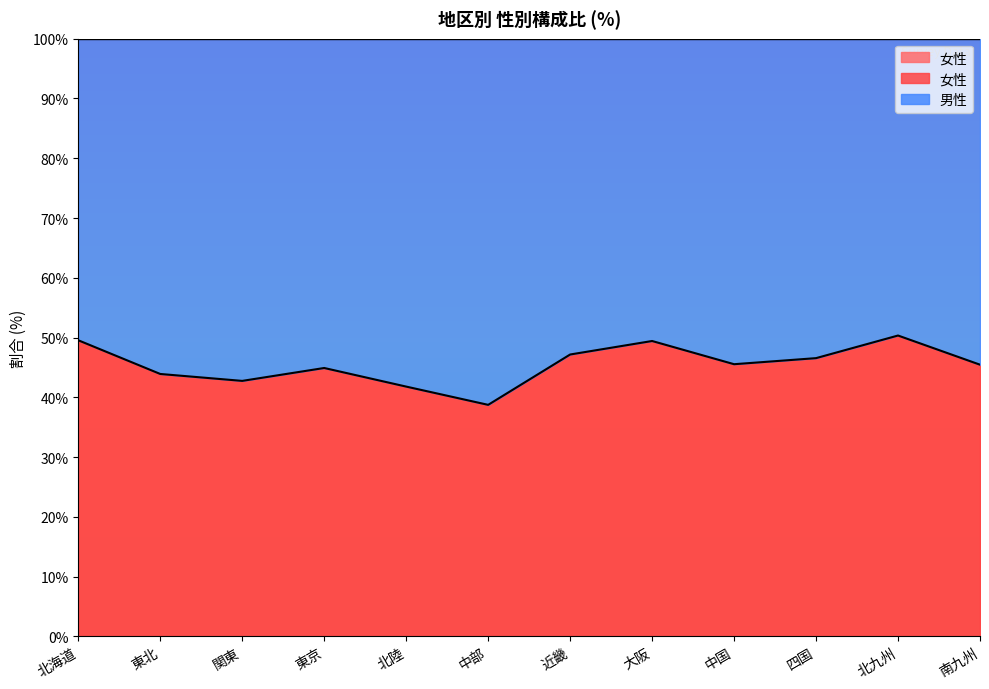

Where is the data nearest to the value 44?

東北